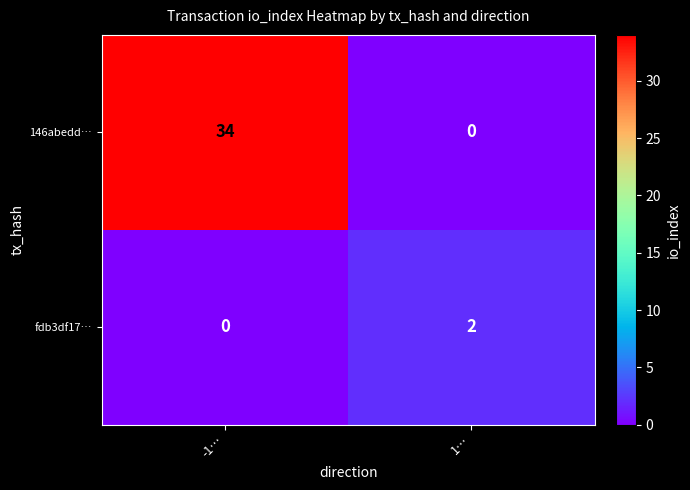

How many categories are shown in the chart?

2